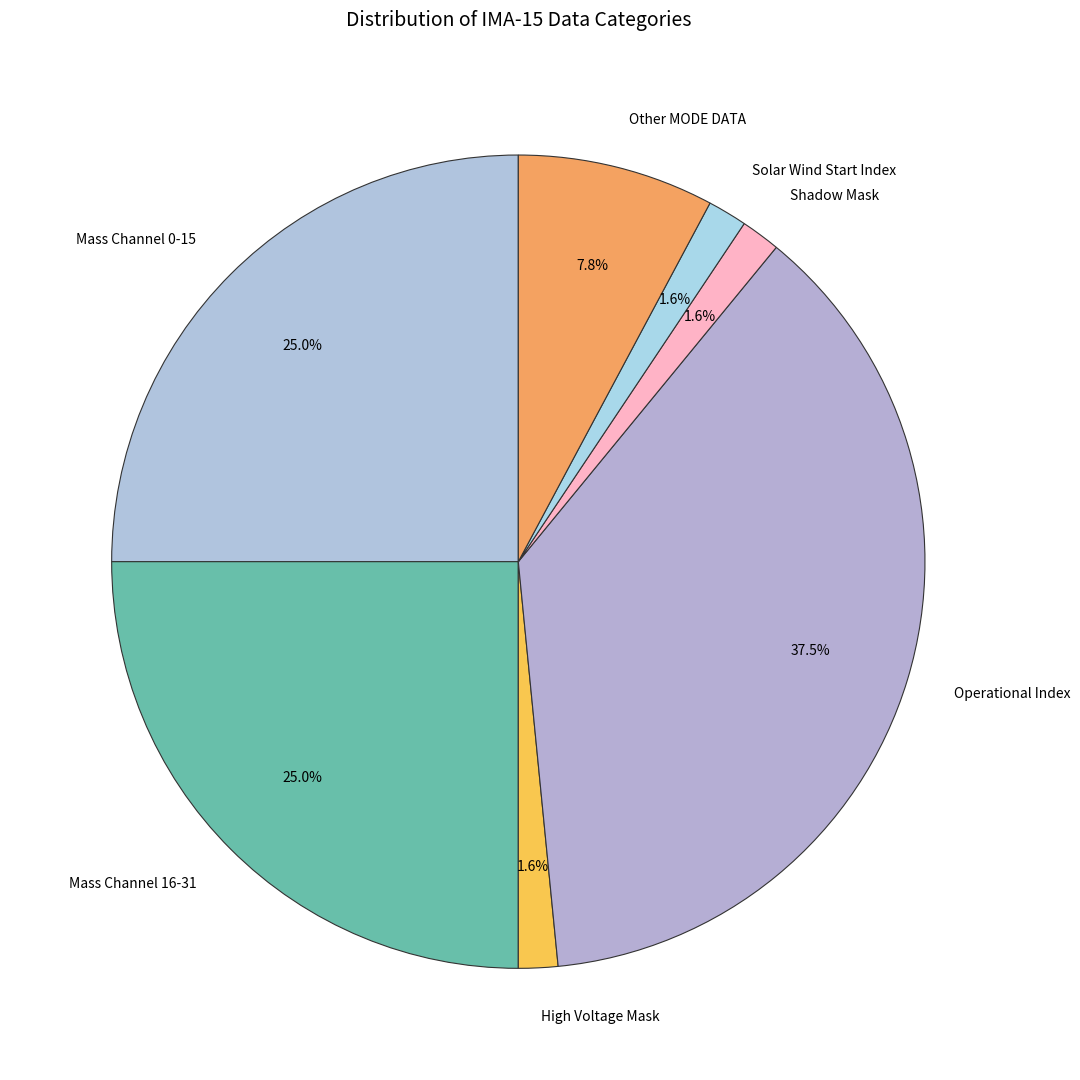

Combined, do High Voltage Mask and Shadow Mask account for over 50%?

No